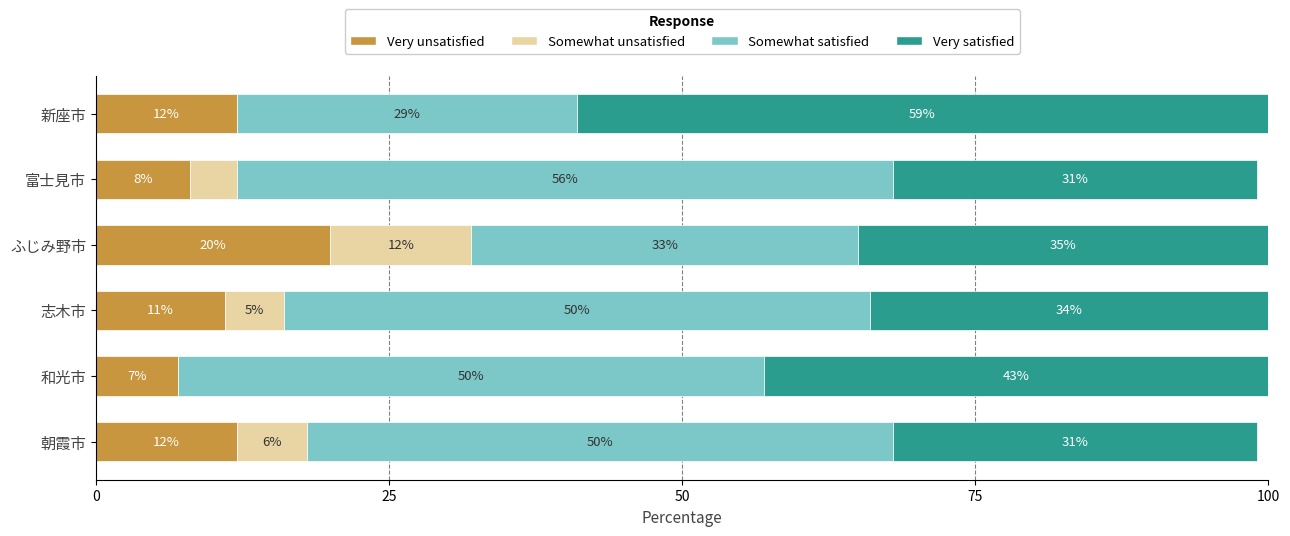

The Very unsatisfied series shows 11 at 志木市. True or false?

True